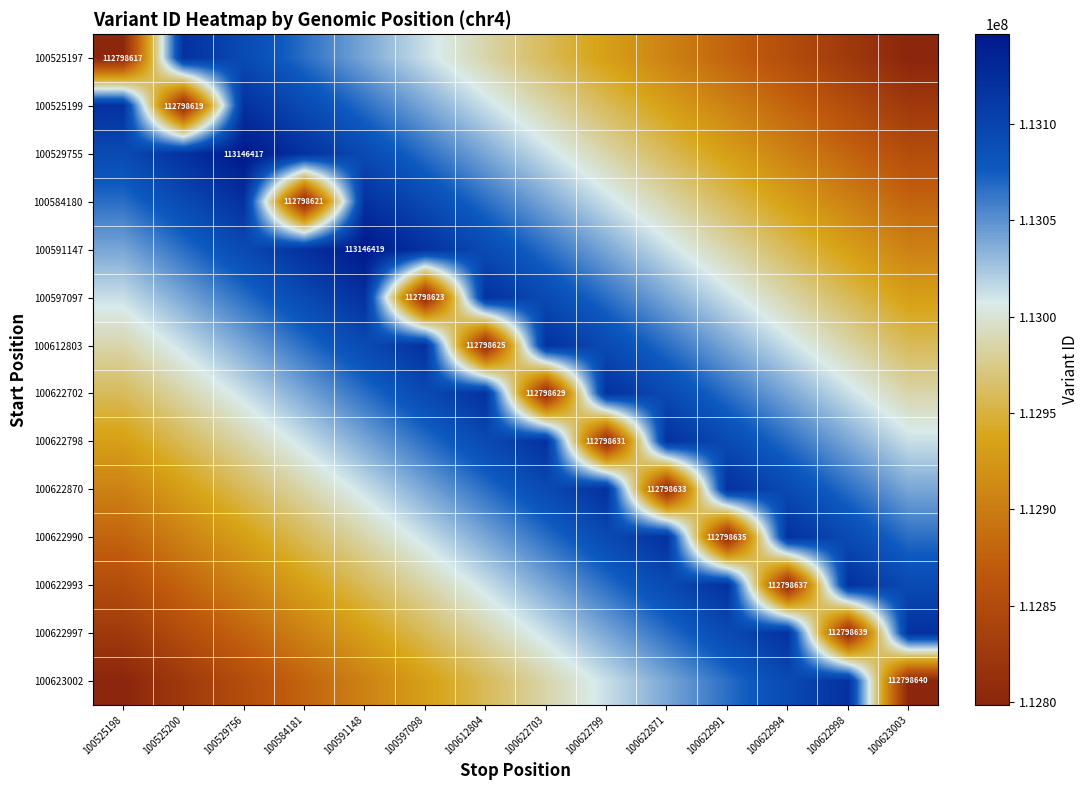

What value does the 100591147 series have at 100591148, to the nearest 10?

113146420